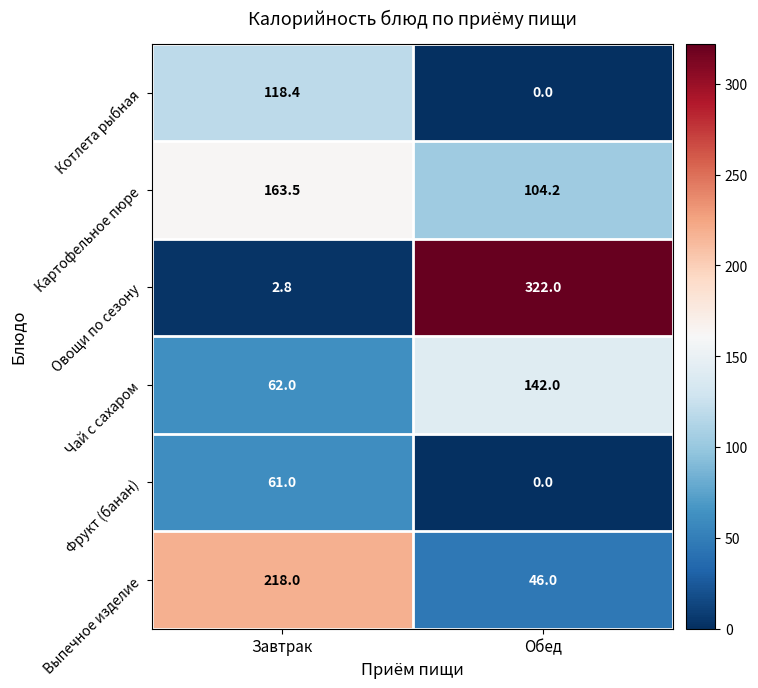

Reading left to right, extract all data points from this chart.

Котлета рыбная: Завтрак=118.4	Обед=0.0
Картофельное пюре: Завтрак=163.5	Обед=104.2
Овощи по сезону: Завтрак=2.8	Обед=322.0
Чай с сахаром: Завтрак=62.0	Обед=142.0
Фрукт (банан): Завтрак=61.0	Обед=0.0
Выпечное изделие: Завтрак=218.0	Обед=46.0